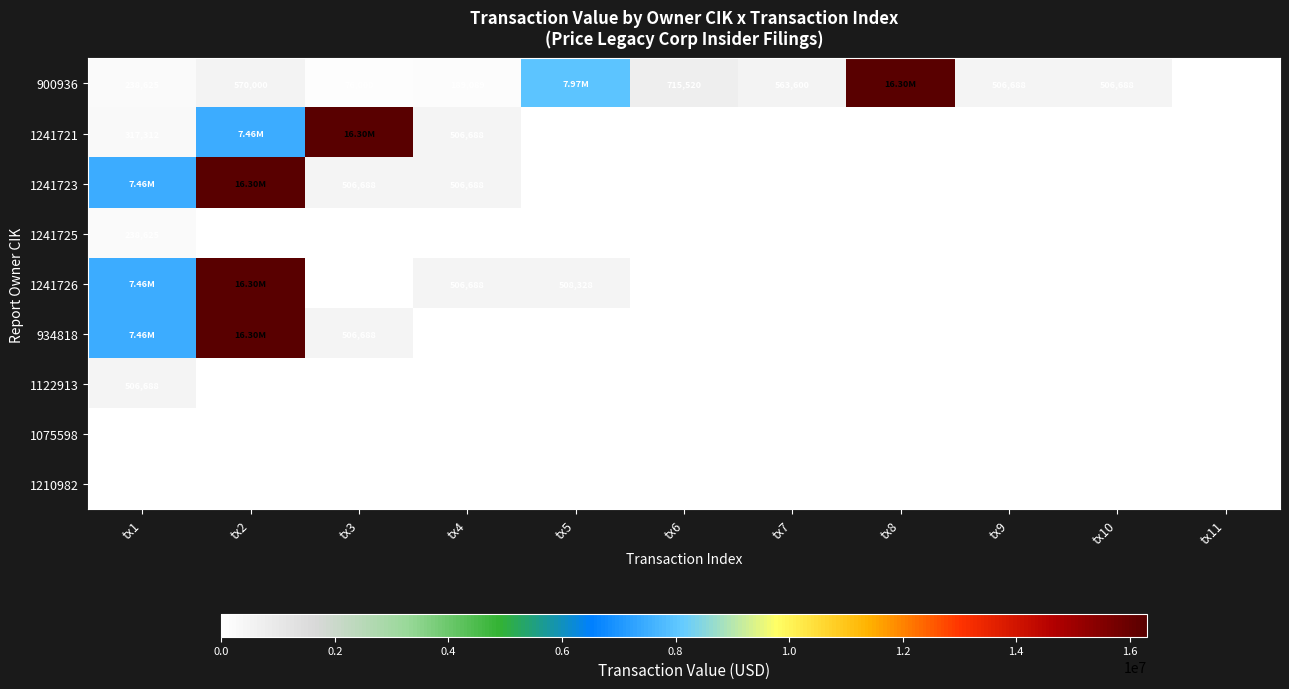

Which series has the largest total across all categories?

900936